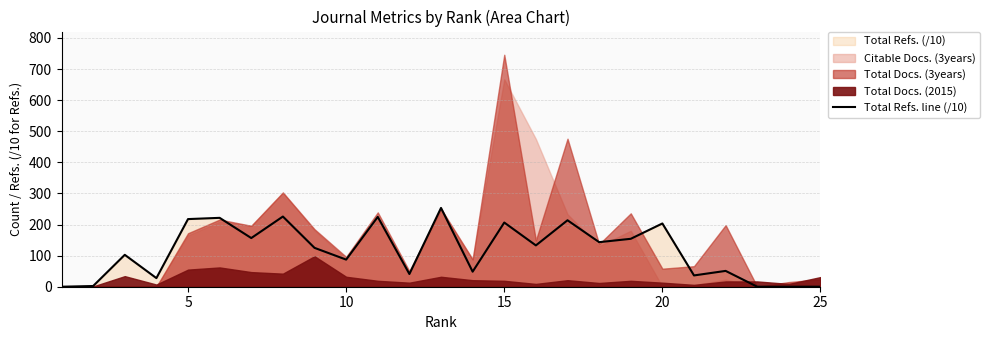

What is the difference between the second highest and second lowest values?

225.7